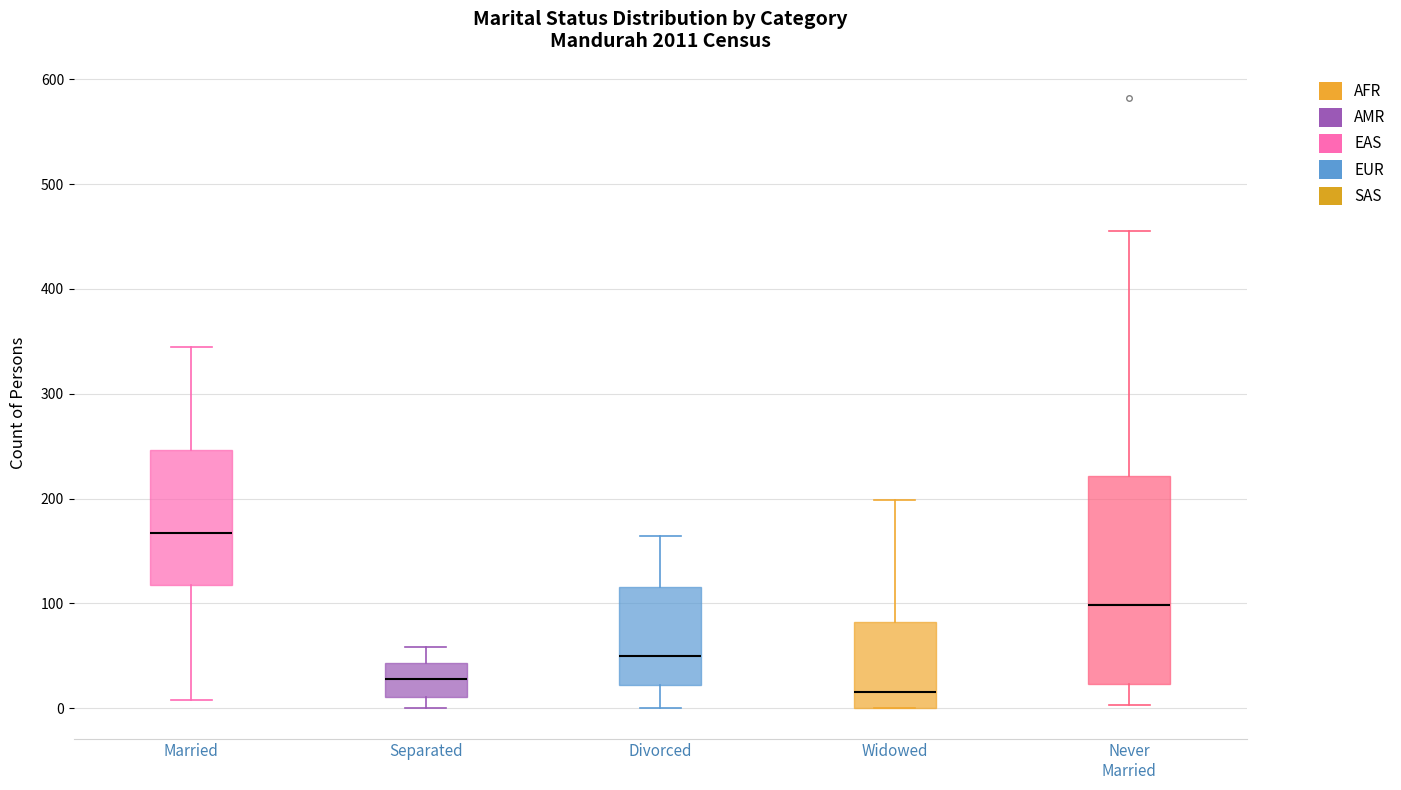

Which box's median line is the highest?

Married